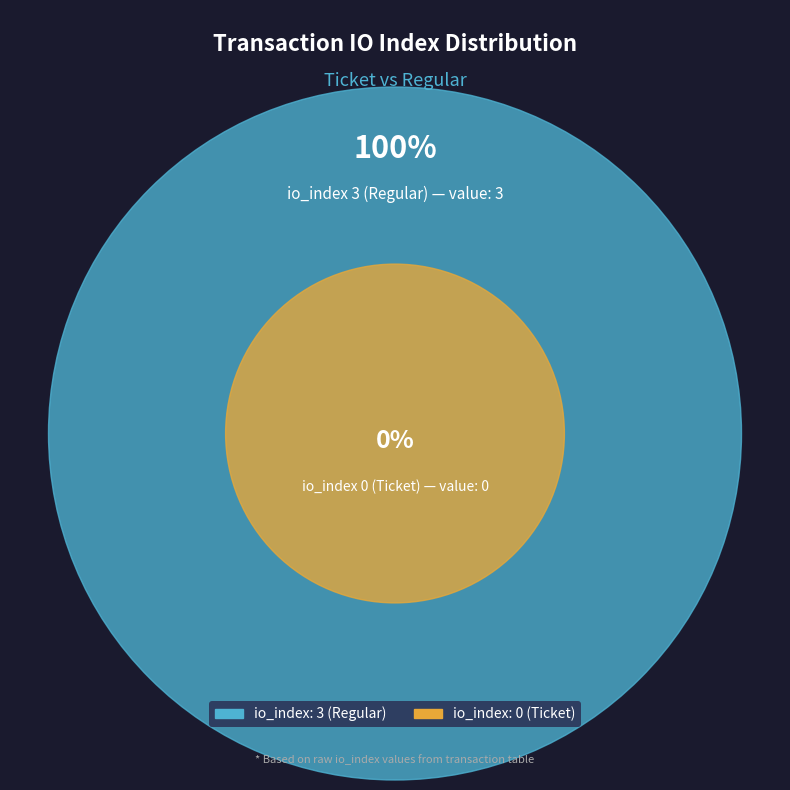

What percentage do io_index_3 (Regular) and io_index_0 (Ticket) together represent?

100.0%